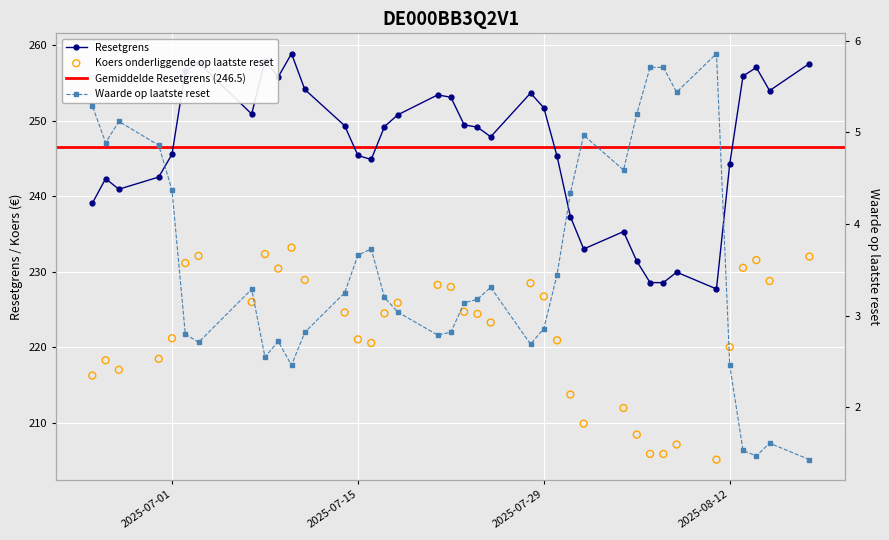

Which series contains the highest Y value?

Resetgrens